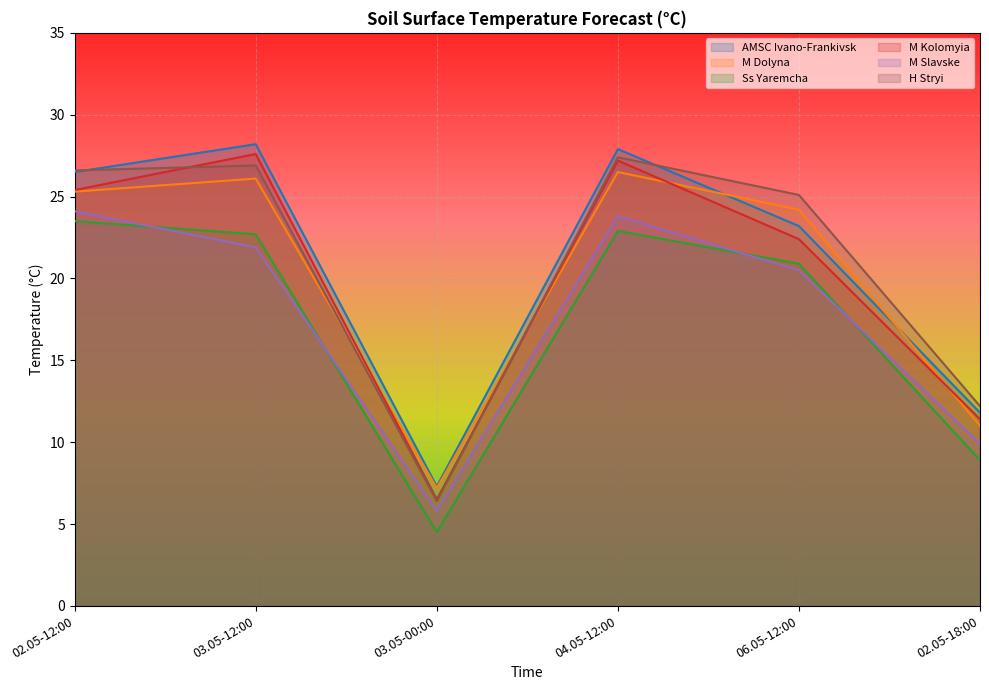

What is the maximum value for M Kolomyia?

27.6